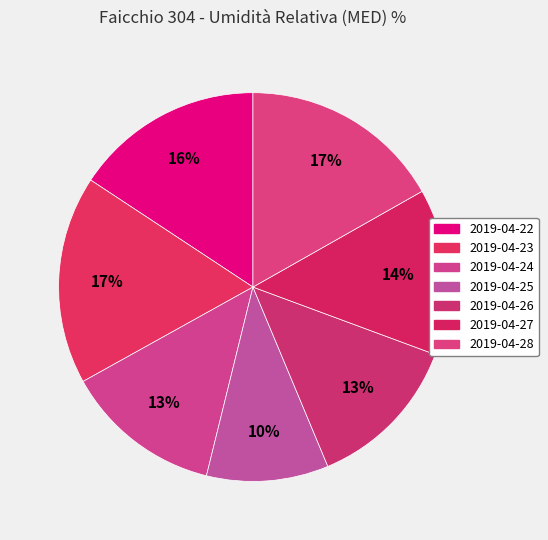

Does any single category account for the majority?

No